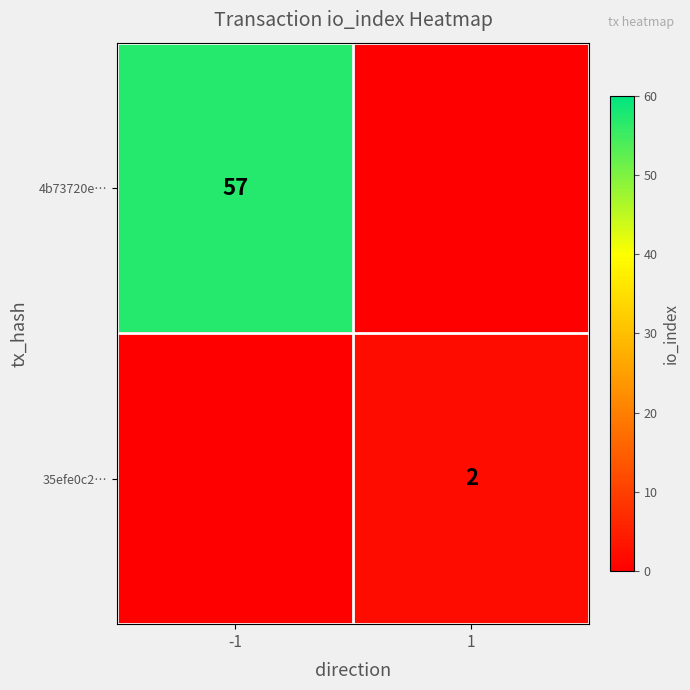

Is the value of 35efe0c2… at 1 greater than the value of 4b73720e… at -1?

No